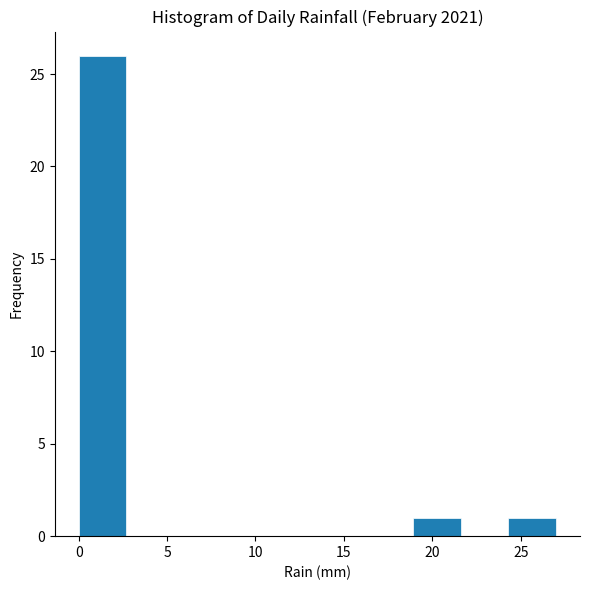

Reading left to right, transcribe this chart: for each bar, give the range it covers on the x-axis and its height. Neither the bar edges nor the heights are printed on the chart, so give them approximately, as read against the axes.

0.0 to 2.7: 26
2.7 to 5.4: 0
5.4 to 8.1: 0
8.1 to 10.8: 0
10.8 to 13.5: 0
13.5 to 16.2: 0
16.2 to 18.9: 0
18.9 to 21.6: 1
21.6 to 24.3: 0
24.3 to 27.0: 1